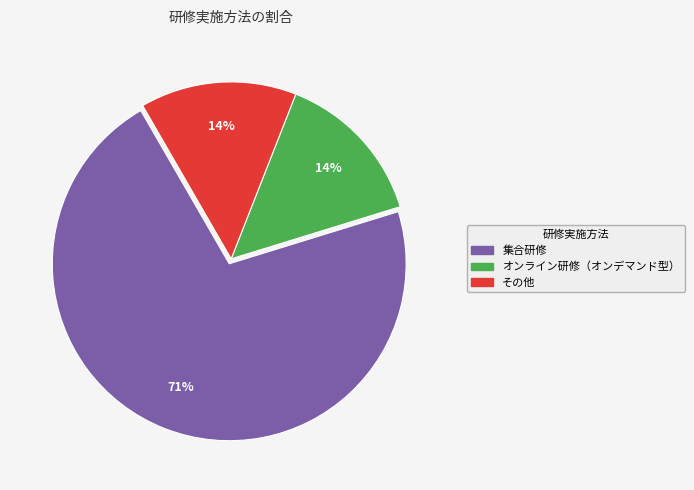

Does any single category account for the majority?

Yes